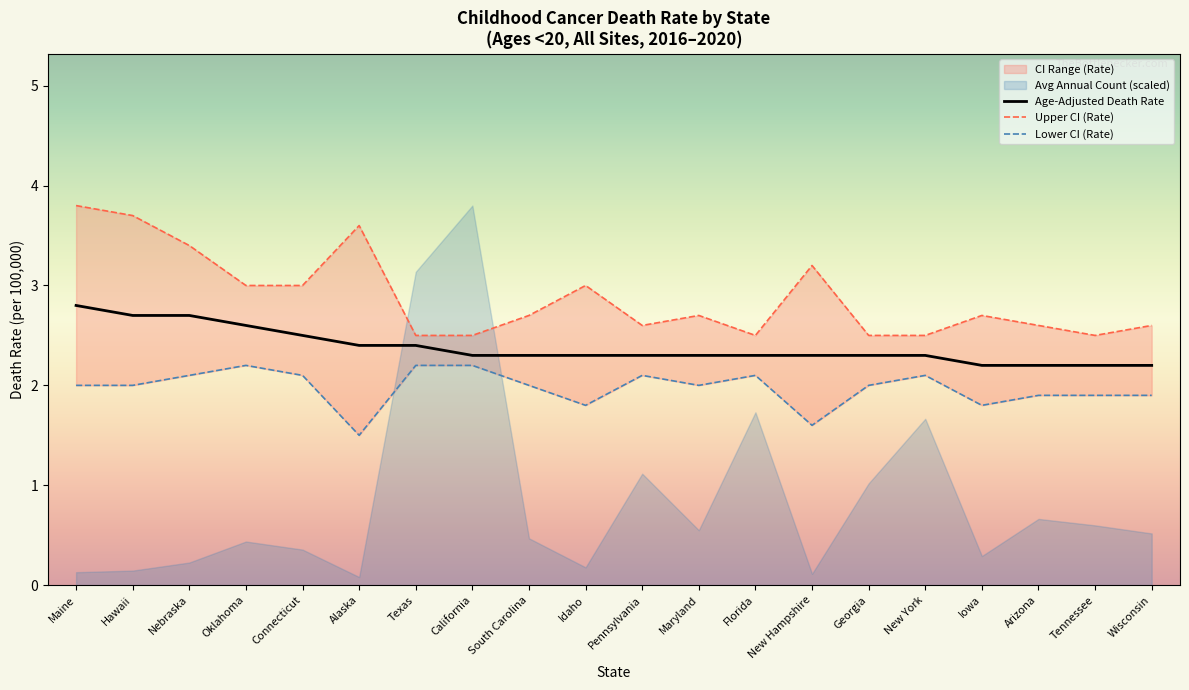

At which category does Upper CI (Rate) reach its first local peak?

Alaska